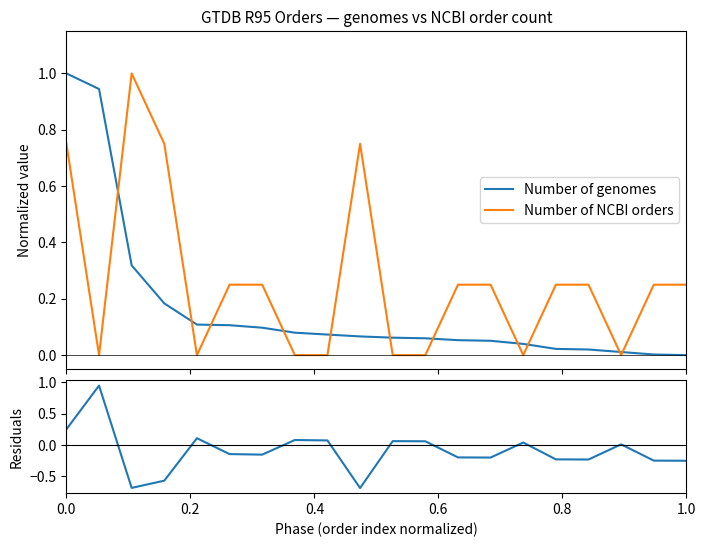

Reading left to right, list all the values displayed in this chart.

Number of genomes: 1.0	0.9	0.3	0.2	0.1	0.1	0.1	0.1	0.1	0.1	0.1	0.1	0.1	0.1	0.0	0.0	0.0	0.0	0.0	0.0
Number of NCBI orders: 0.8	0.0	1.0	0.8	0.0	0.2	0.2	0.0	0.0	0.8	0.0	0.0	0.2	0.2	0.0	0.2	0.2	0.0	0.2	0.2
residuals: 0.2	0.9	-0.7	-0.6	0.1	-0.1	-0.2	0.1	0.1	-0.7	0.1	0.1	-0.2	-0.2	0.0	-0.2	-0.2	0.0	-0.2	-0.2